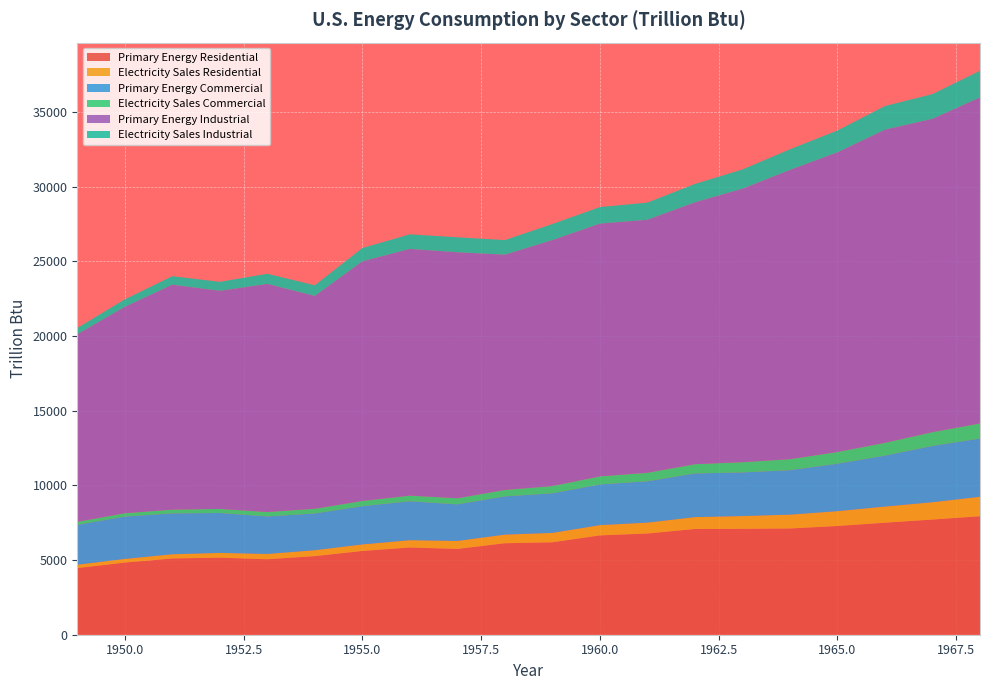

Reading left to right, extract all data points from this chart.

Primary Energy Residential: 4460.6	4829.5	5104.7	5158.4	5052.7	5262.6	5608.1	5839.7	5744.2	6125.7	6188.7	6651.2	6776.0	7080.2	7090.3	7112.2	7279.9	7500.9	7712.0	7933.4
Electricity Sales Residential: 227.9	246.3	283.5	319.2	355.3	396.6	438.1	489.5	534.7	578.3	629.7	687.4	731.7	794.3	855.6	927.5	992.9	1081.2	1160.5	1301.9
Primary Energy Commercial: 2668.9	2834.1	2737.7	2673.0	2512.4	2457.6	2561.3	2606.9	2449.4	2557.3	2649.5	2722.7	2765.1	2924.0	2921.3	2977.3	3177.0	3409.1	3767.8	3899.6
Electricity Sales Commercial: 200.1	225.1	252.4	273.3	296.9	319.3	349.9	380.2	410.7	435.3	487.9	543.0	572.0	620.9	687.6	737.8	788.6	859.2	925.2	1014.0
Primary Energy Industrial: 12561.1	13819.7	15059.4	14603.7	15273.5	14250.9	16045.9	16516.9	16467.9	15750.6	16467.4	16922.8	16940.1	17534.1	18309.1	19366.6	20063.1	20966.9	20978.4	21831.5
Electricity Sales Industrial: 418.3	499.8	567.0	600.9	677.7	711.3	887.0	975.7	1003.1	977.7	1075.2	1106.9	1149.2	1227.8	1287.8	1382.0	1462.8	1581.8	1654.9	1778.1